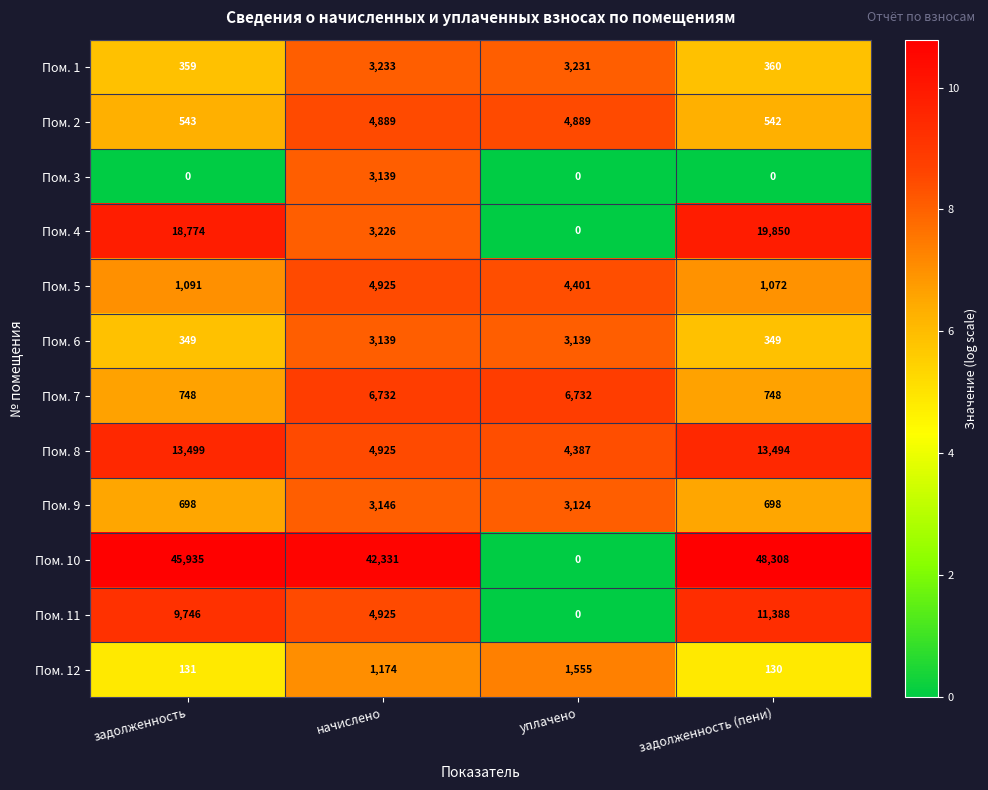

True or false: Пом. 6 has a value of 349 at задолженность.

True